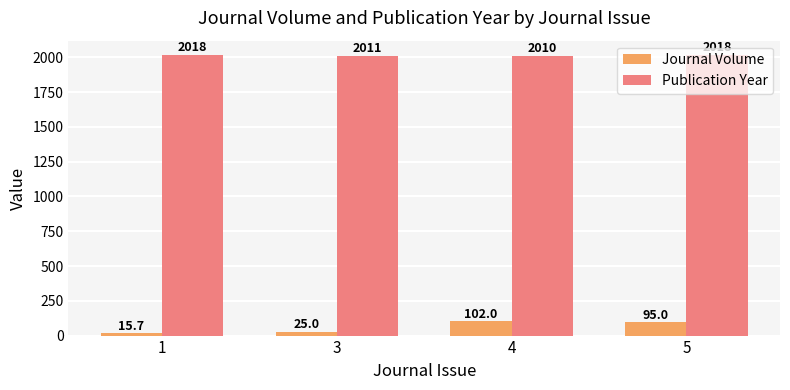

Is it true that Publication Year equals 2018.3 at 1?

True